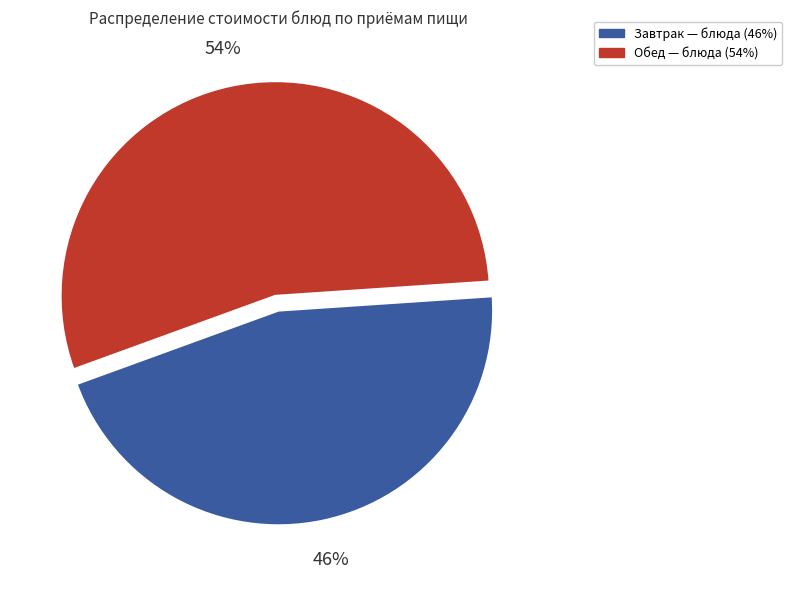

Is there a majority slice in this chart?

Yes